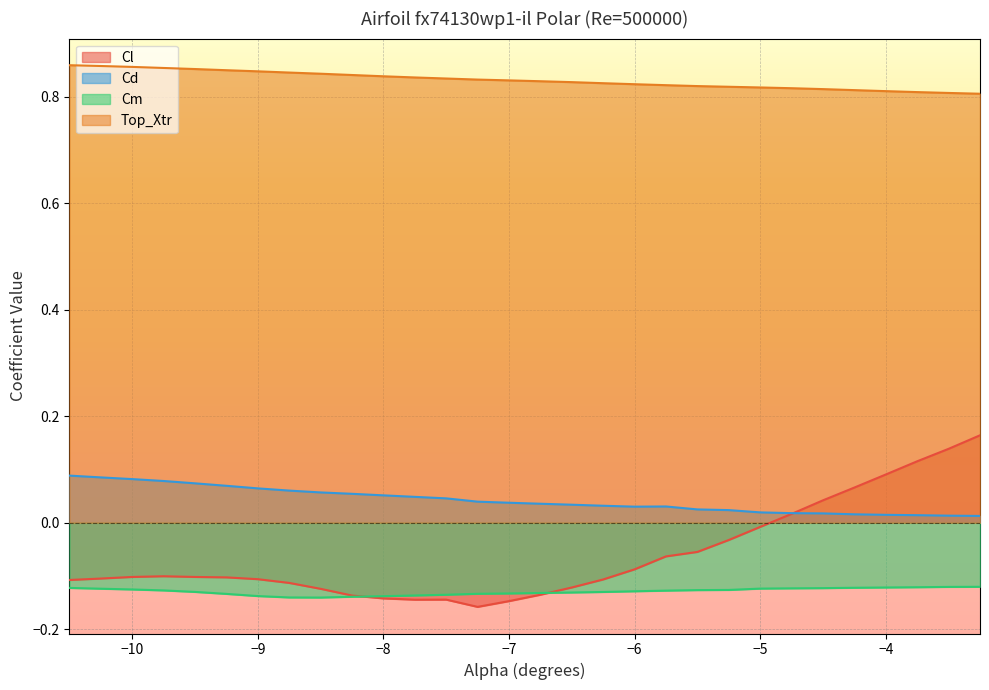

Which series has the widest spread of values?

Cl